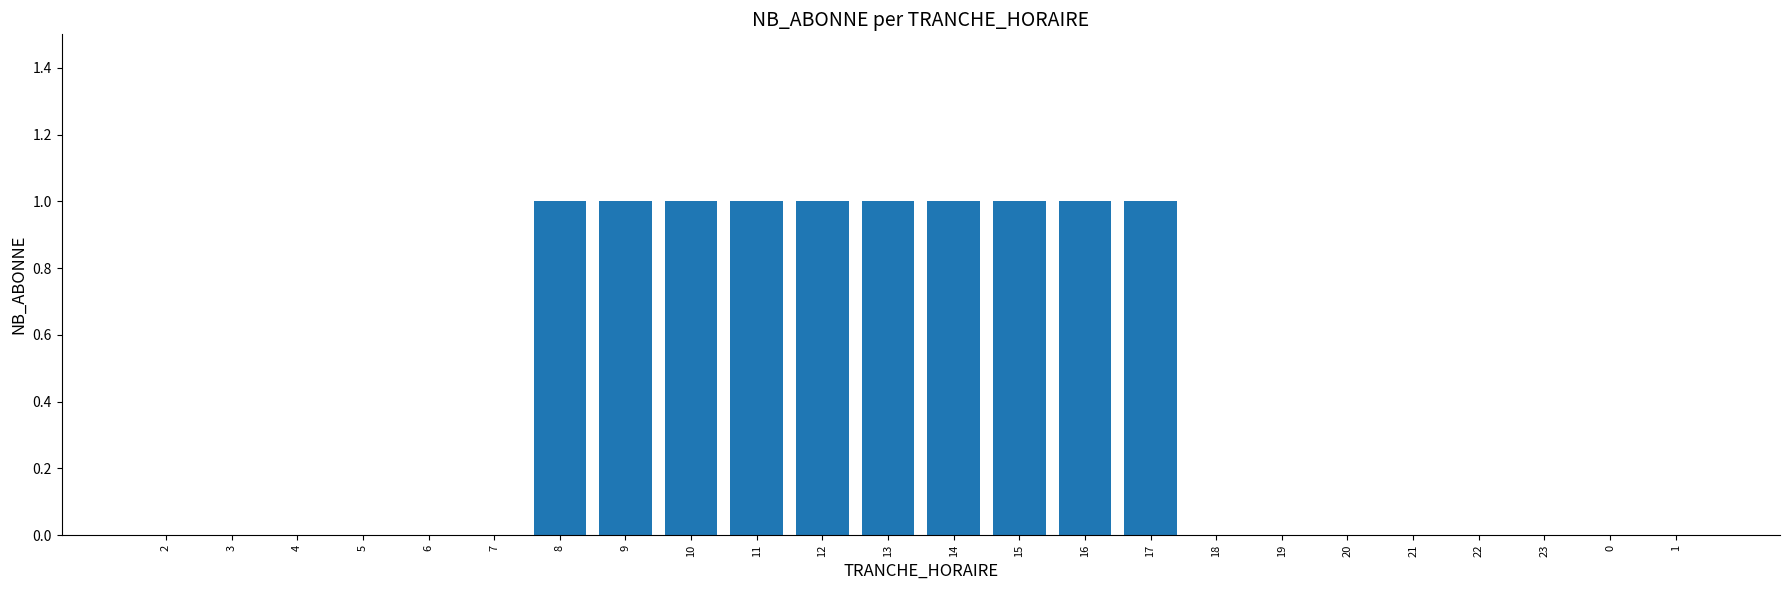

The value at 16 is 1. True or false?

True